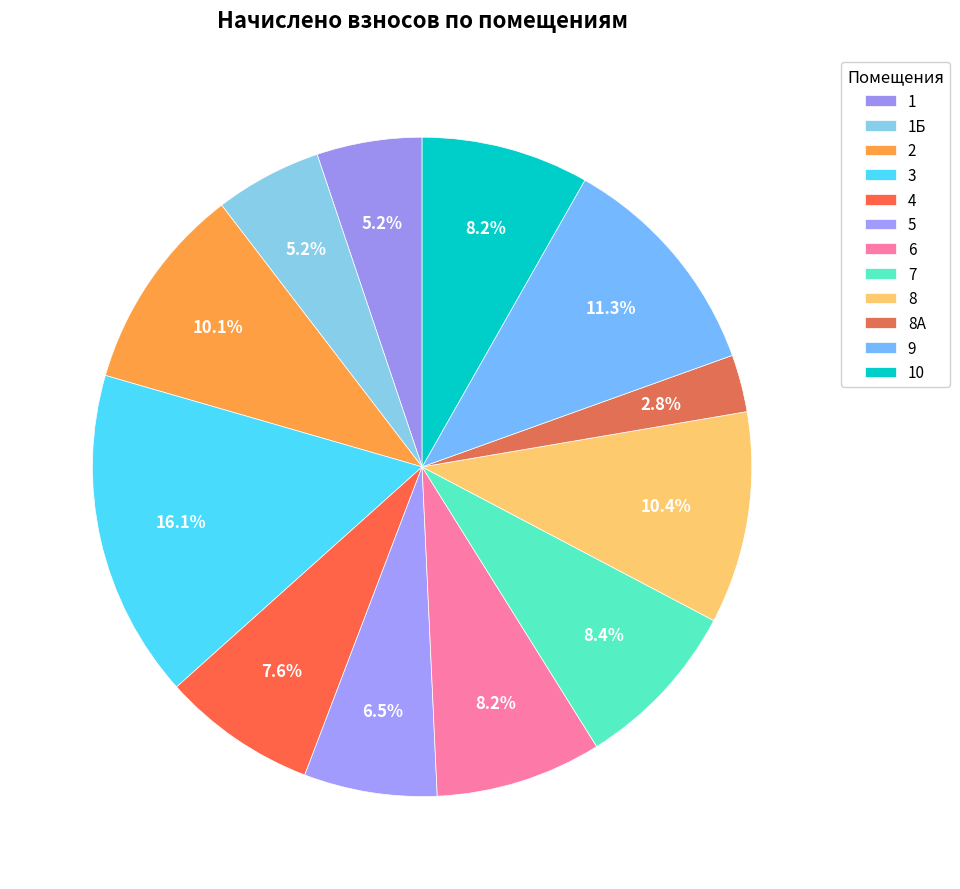

Do 1 and 4 together represent more than half of the pie?

No